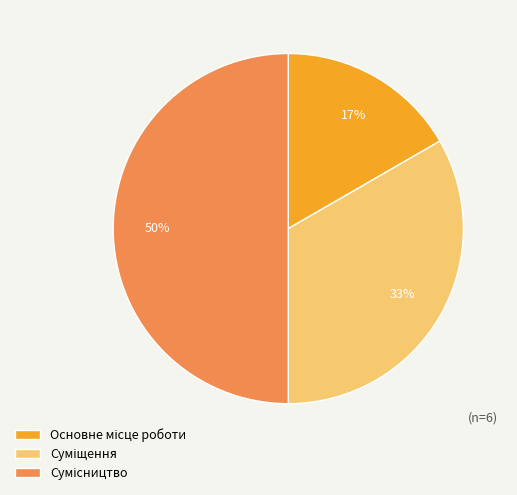

To the nearest percent, what is the average slice percentage?

33%